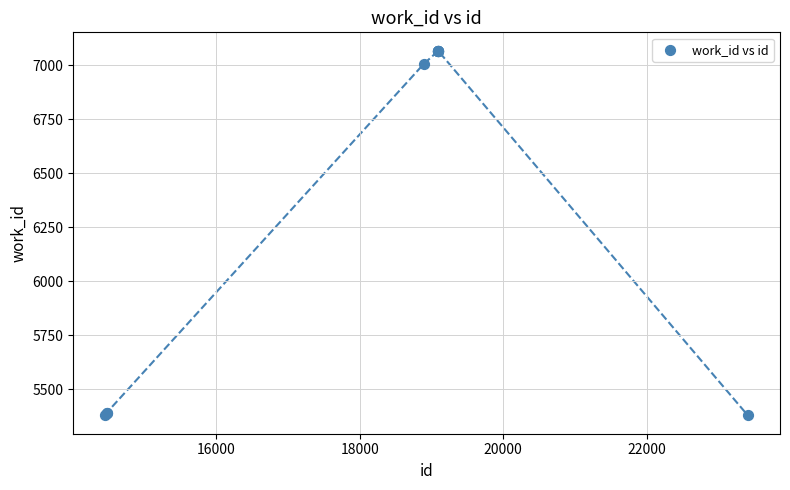

What Y value in the scatter plot is closest to 6223?

7005